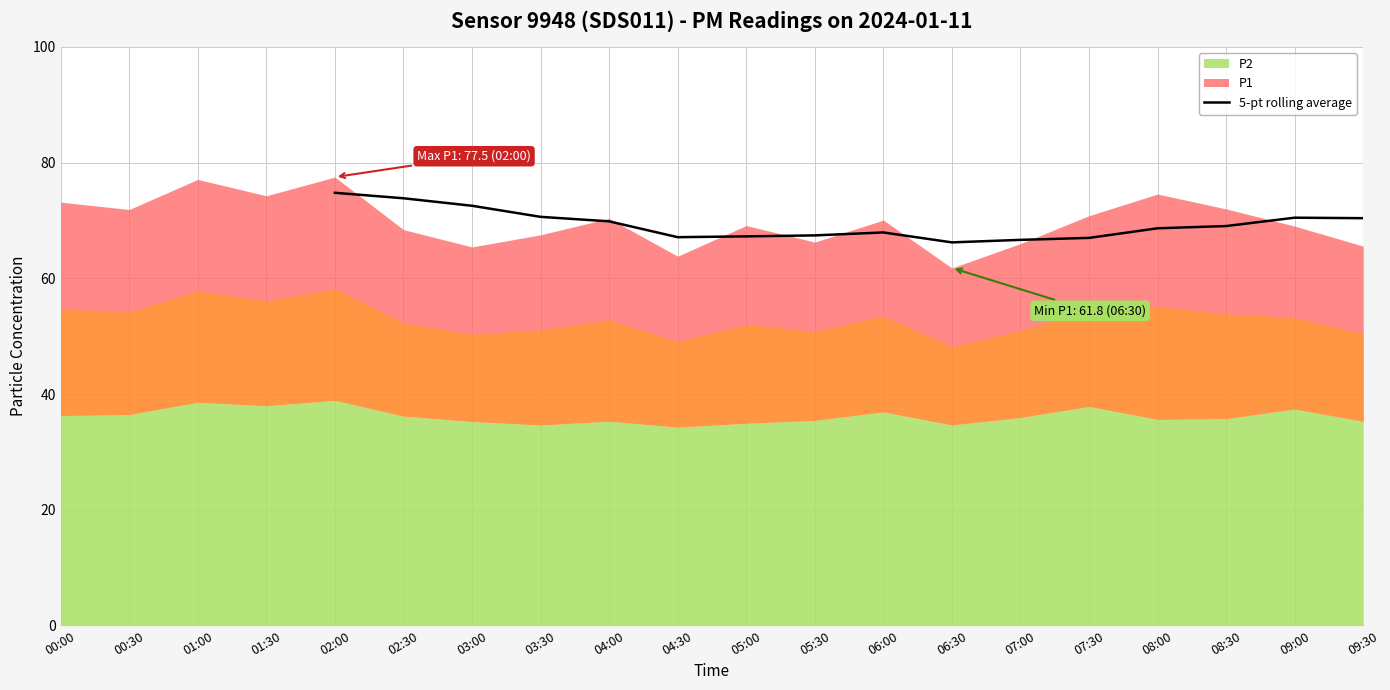

What is the label of the 4th point from the right?

08:00